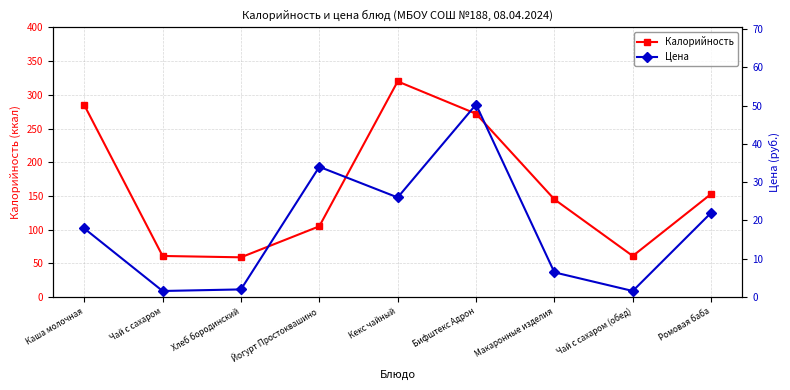

What is the label of the 2nd point from the left?

Чай с сахаром